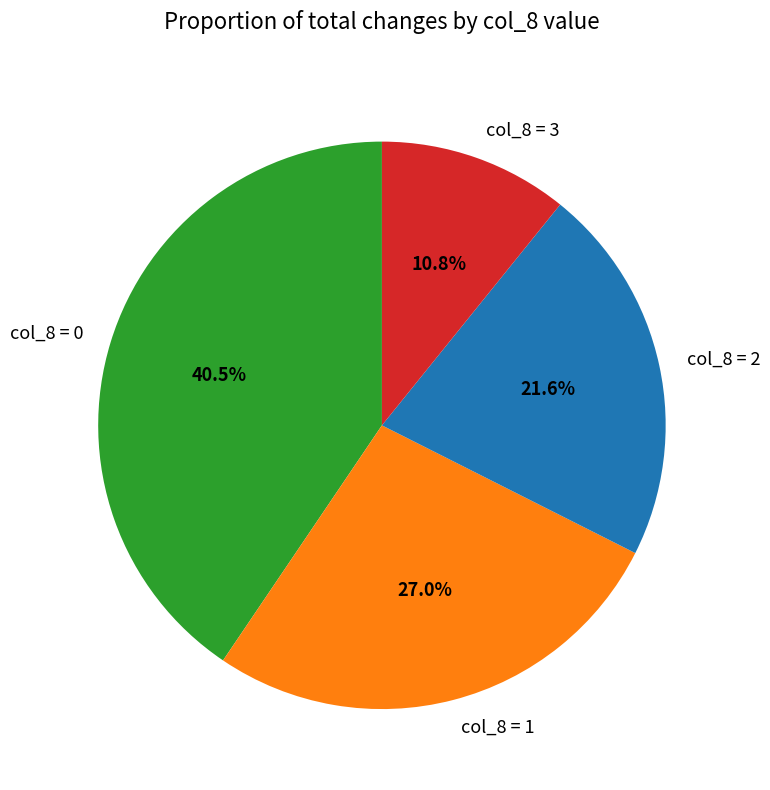

What is the total percentage of col_8 = 2 and col_8 = 1?

48.6%